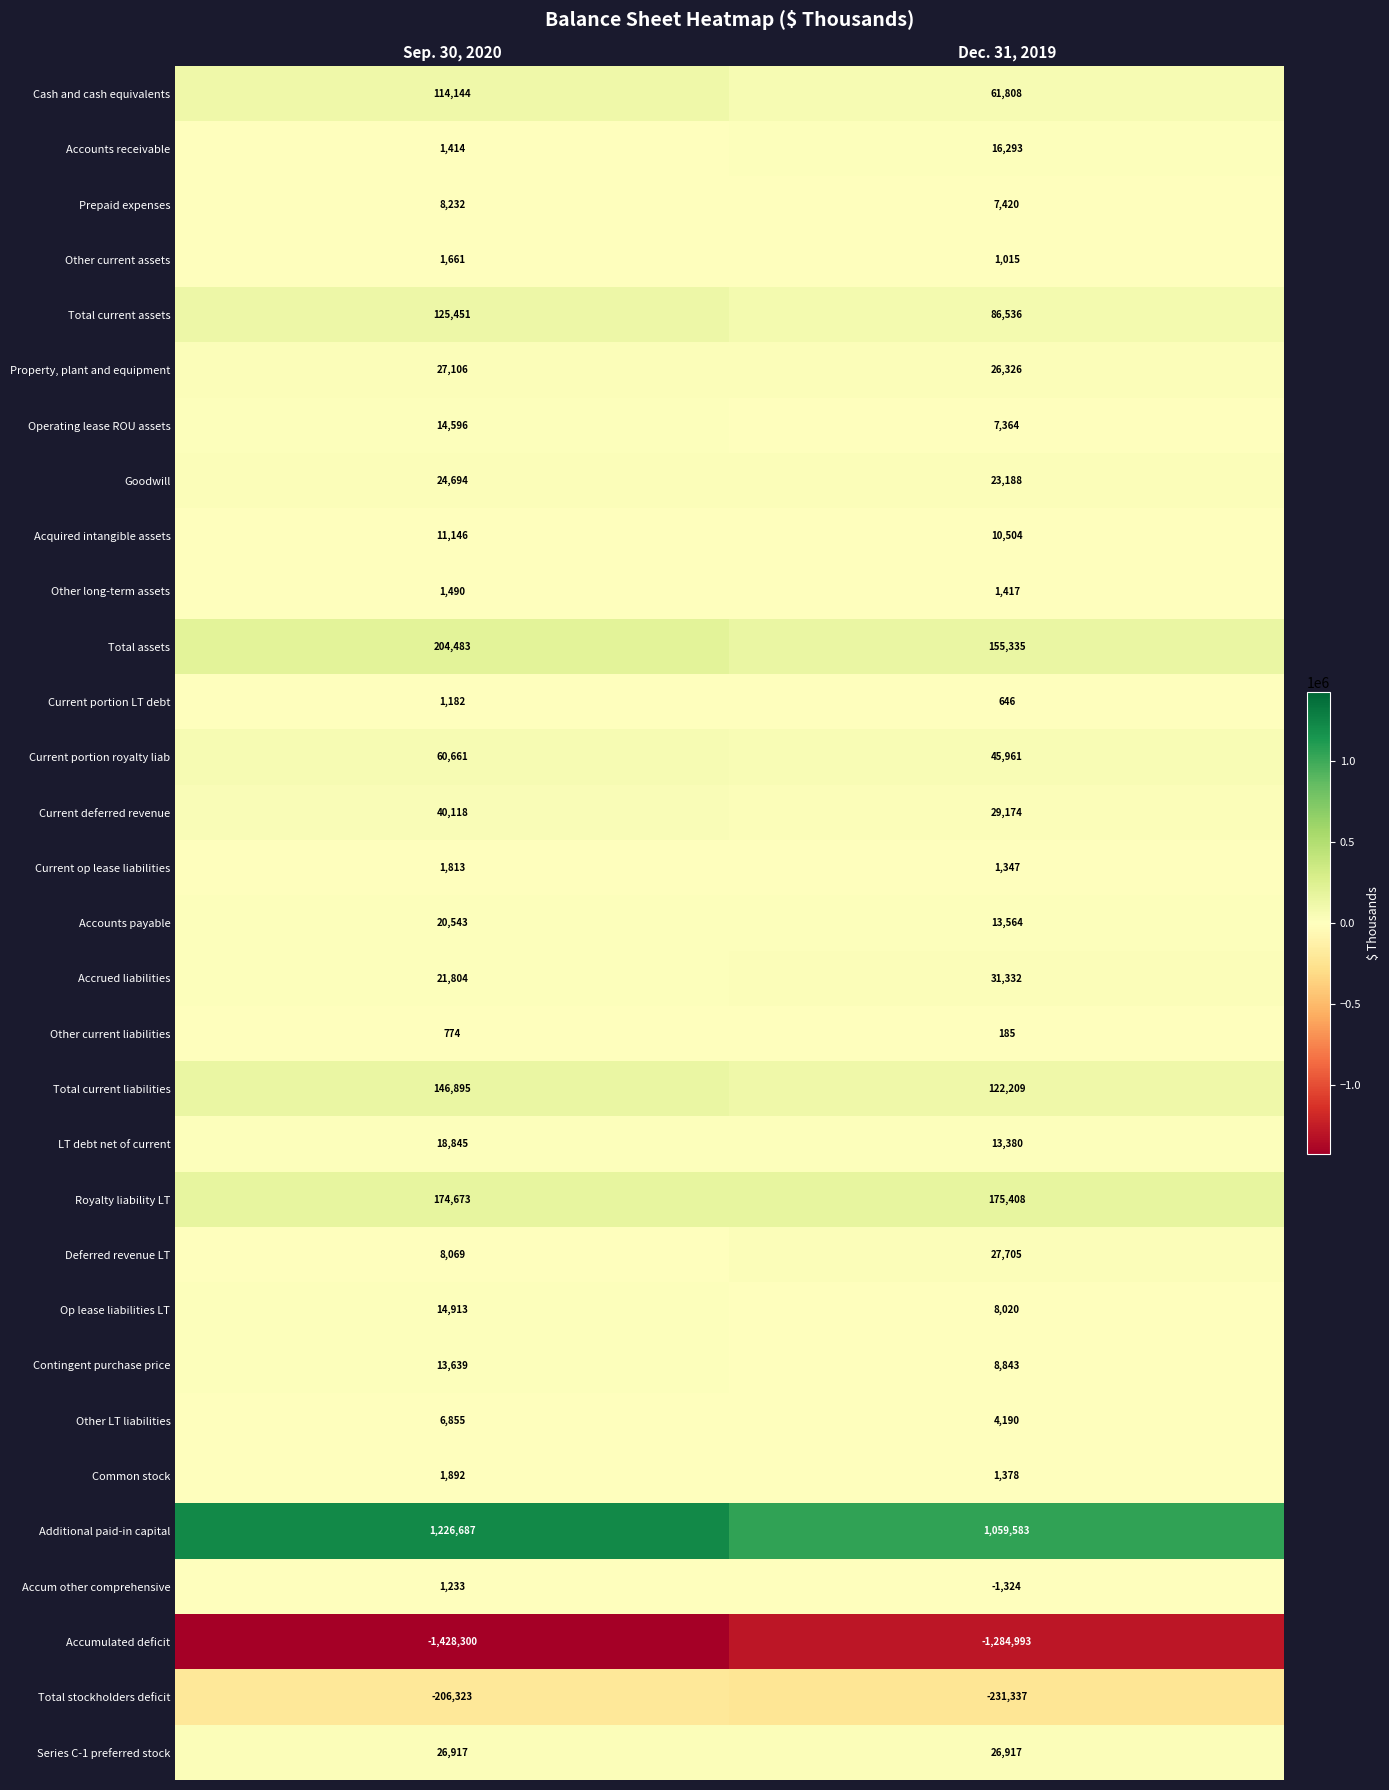

Rank the series at Dec. 31, 2019 from highest to lowest value.

Additional paid-in capital, Royalty liability LT, Total assets, Total current liabilities, Total current assets, Cash and cash equivalents, Current portion royalty liab, Accrued liabilities, Current deferred revenue, Deferred revenue LT, Series C-1 preferred stock, Property, plant and equipment, Goodwill, Accounts receivable, Accounts payable, LT debt net of current, Acquired intangible assets, Contingent purchase price, Op lease liabilities LT, Prepaid expenses, Operating lease ROU assets, Other LT liabilities, Other long-term assets, Common stock, Current op lease liabilities, Other current assets, Current portion LT debt, Other current liabilities, Accum other comprehensive, Total stockholders deficit, Accumulated deficit